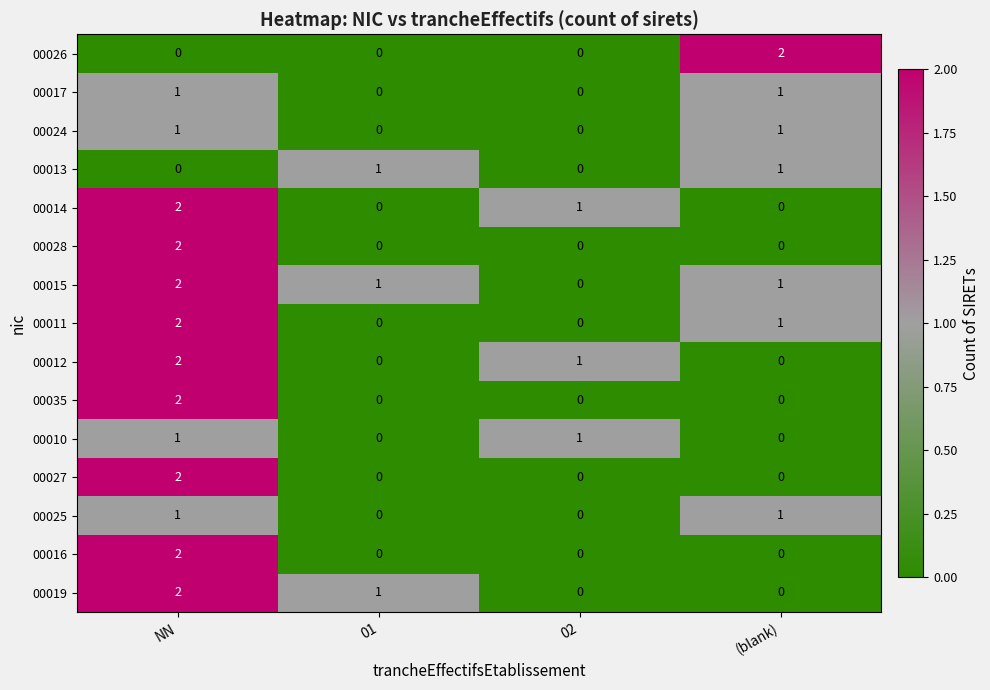

Which series changed the most between 02 and (blank)?

00026